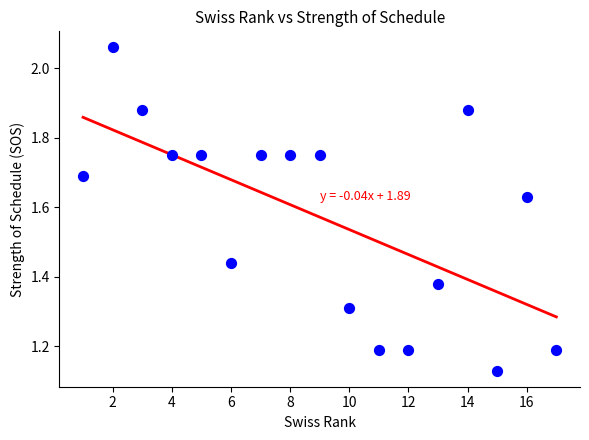

What is the range of Y values (max minus min)?

0.9